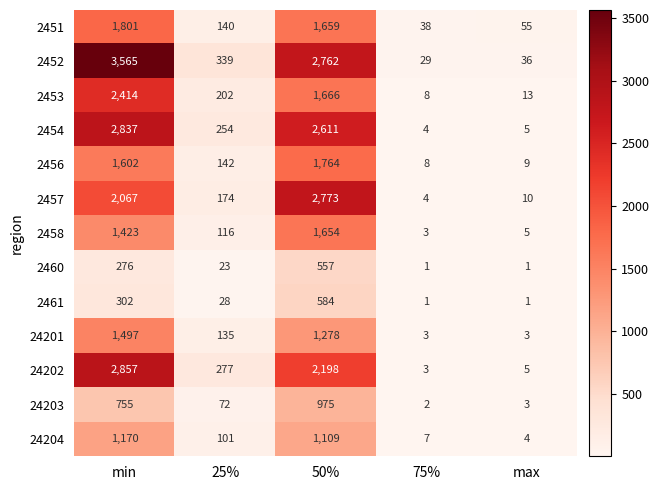

The value of 24201 at min is 1497. True or false?

True